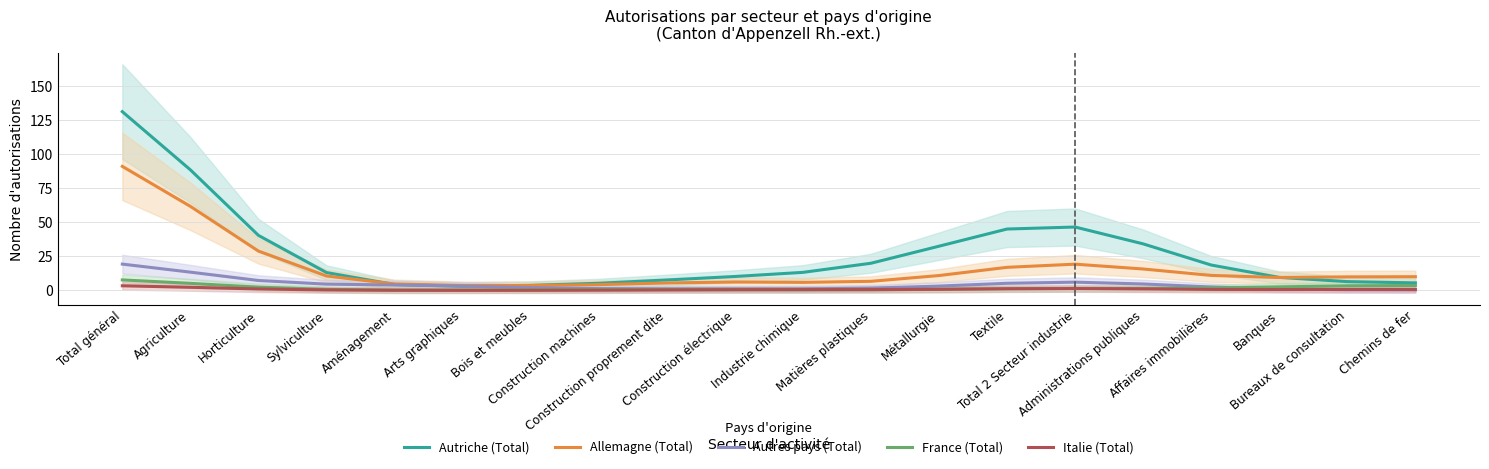

What is the difference between the highest and lowest values at Bois et meubles?

3.6